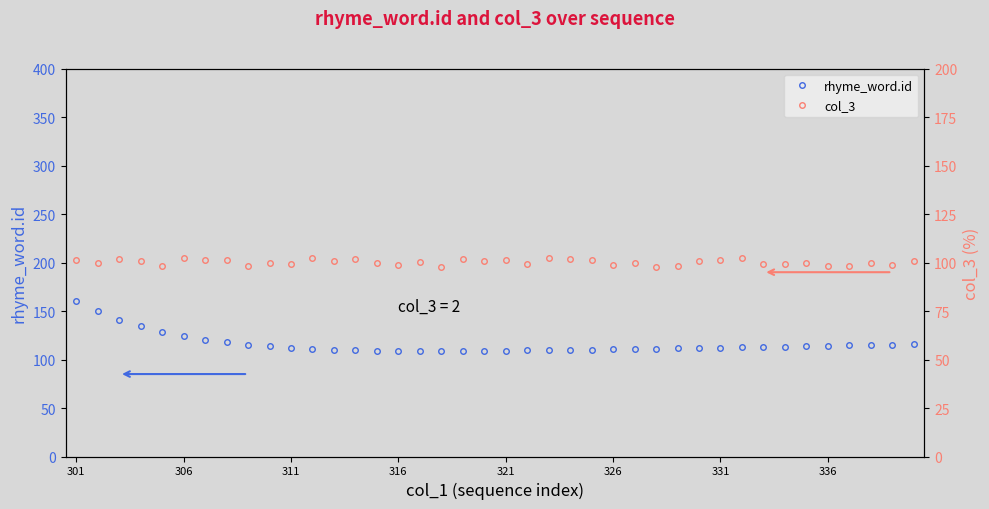

True or false: rhyme_word.id and col_3 cross at least once.

False